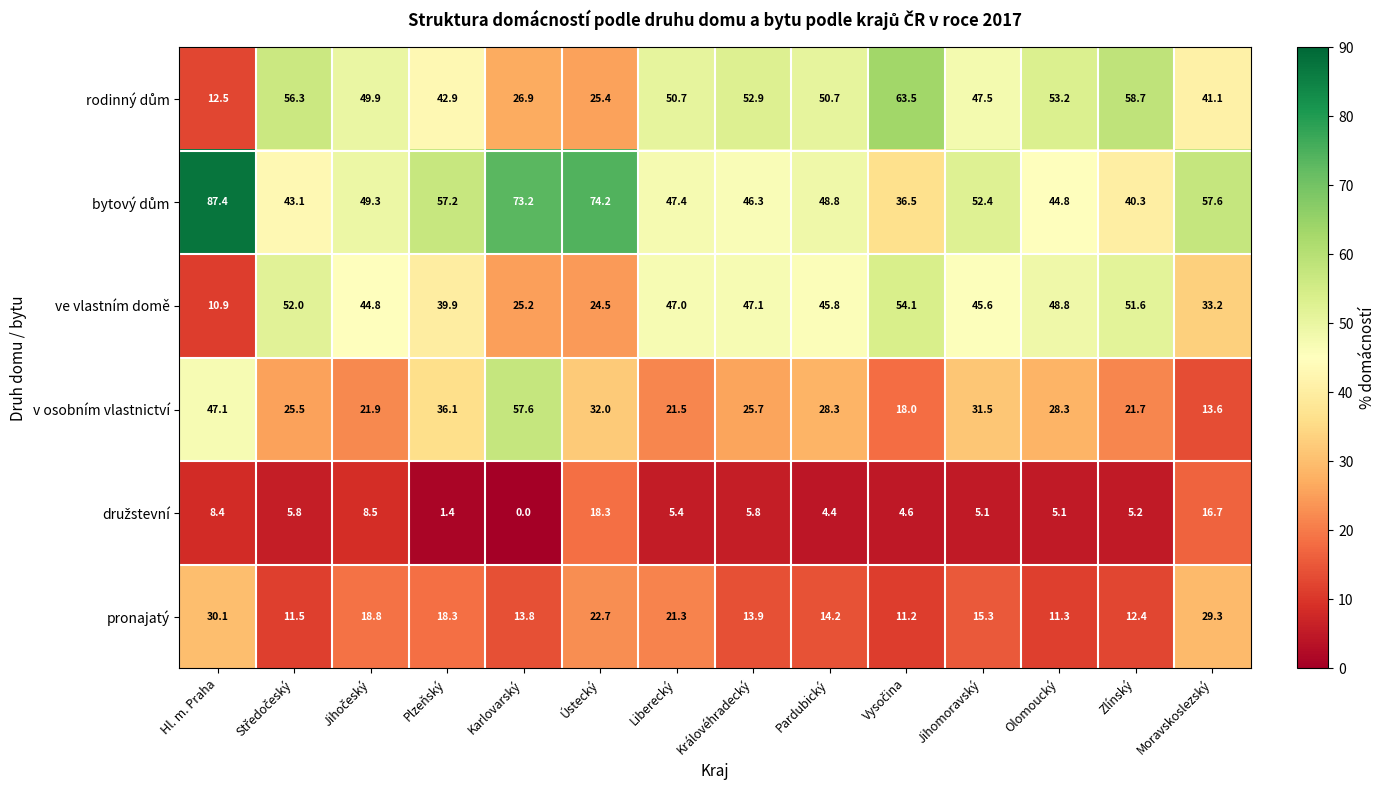

How many data points in v osobním vlastnictví are above 28?

7